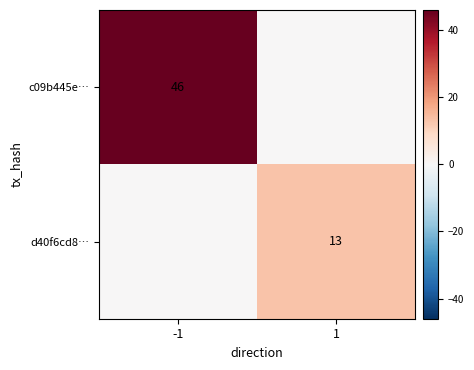

The c09b445e… series shows 46 at -1. True or false?

True